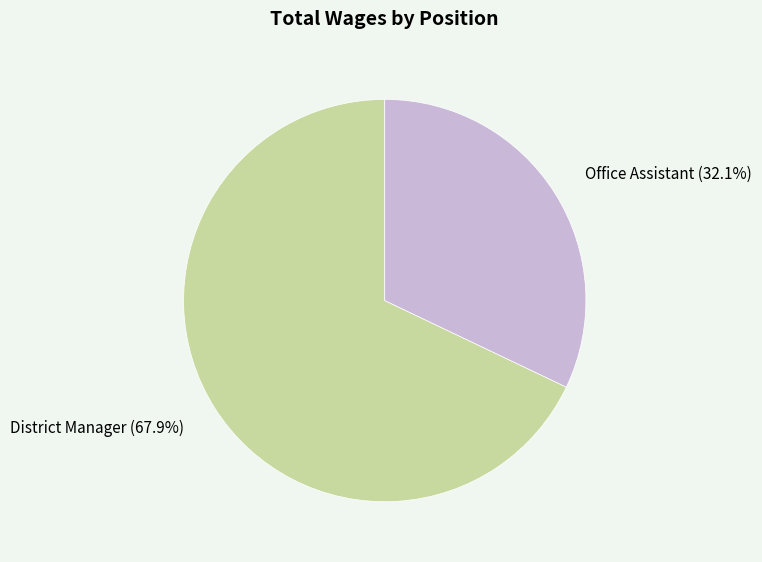

Does District Manager account for over 50% of the chart?

Yes